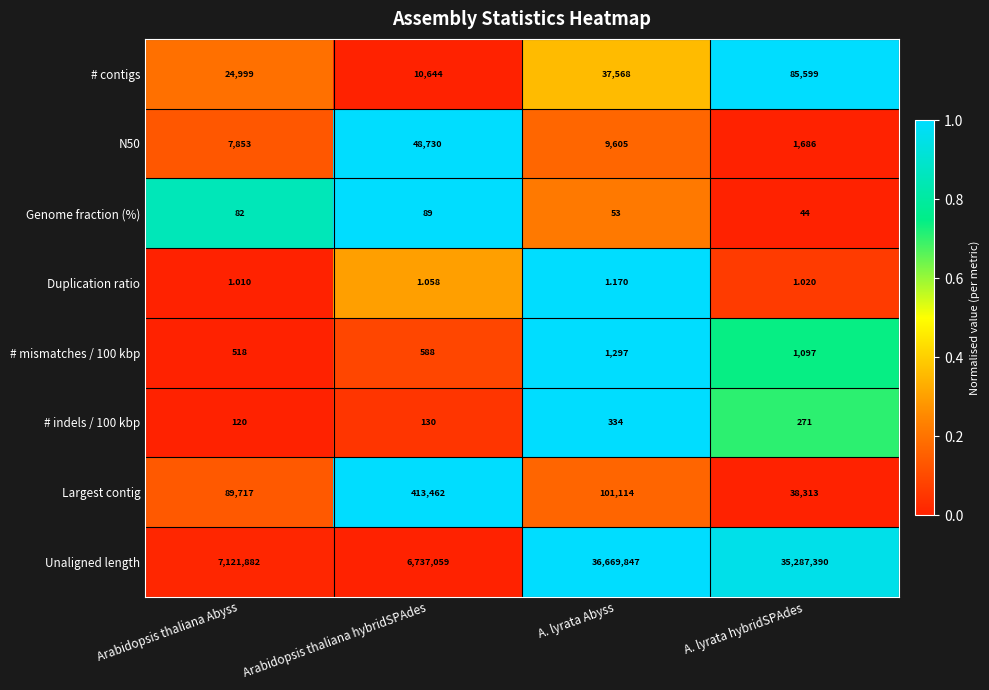

Which series has the largest range (max minus min)?

Unaligned length